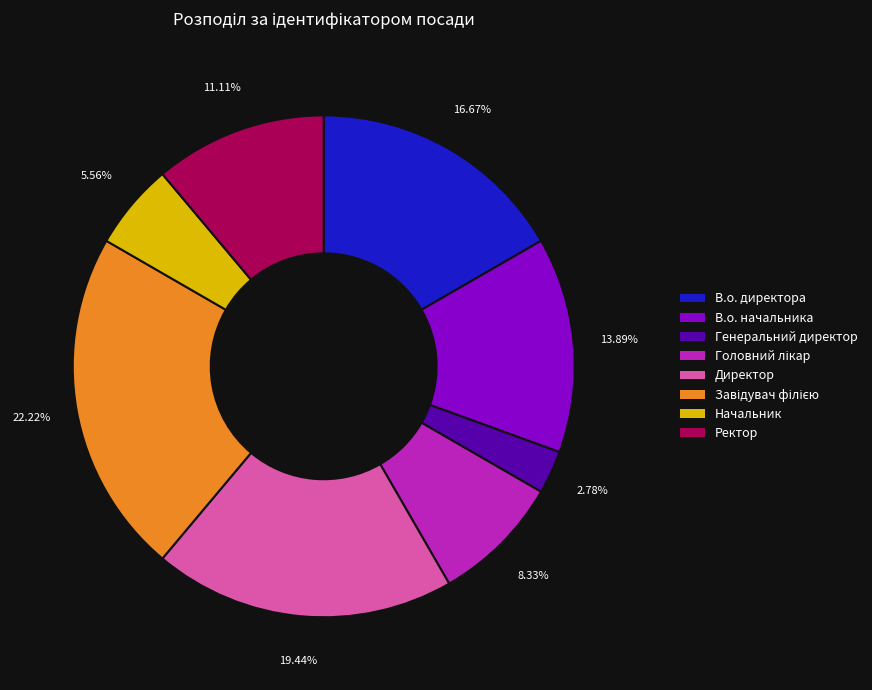

Which has a higher value, Директор or Генеральний директор?

Директор